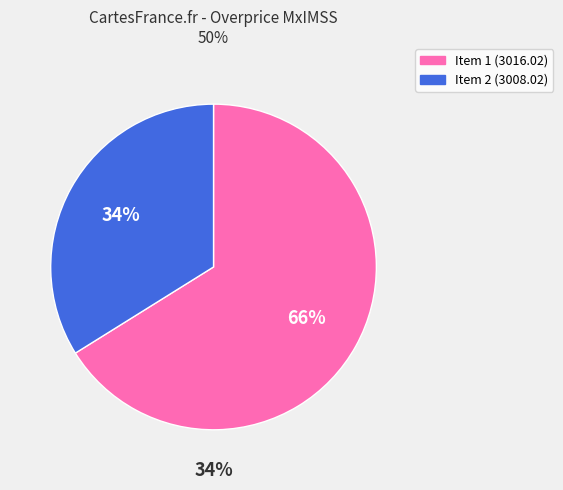

To the nearest percent, what percentage of the pie is CANULAS PARA TRAQUEOSTOMIA. NEONATAL (060.166.3016.02)?

66%